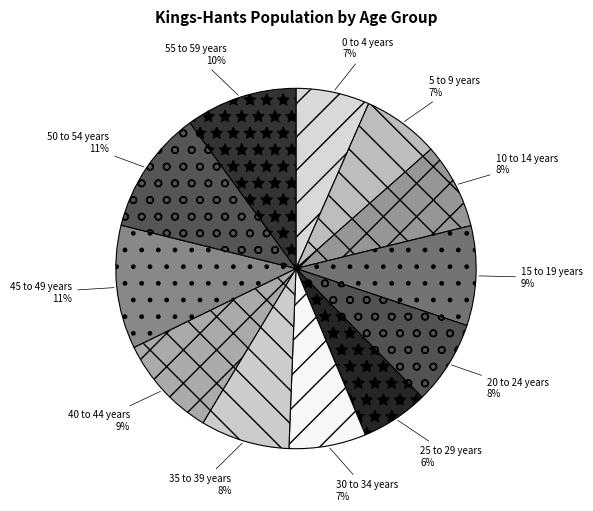

What is the largest slice in the pie chart?

50 to 54 years